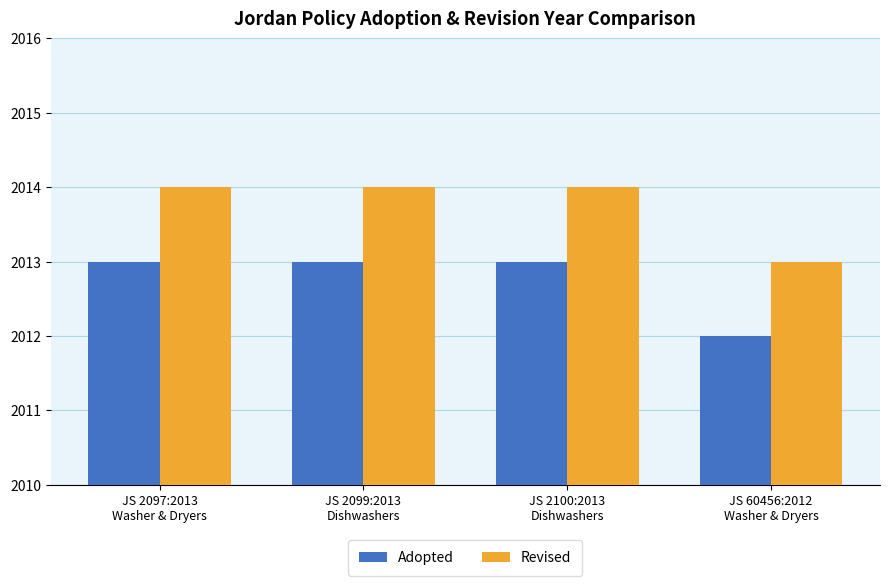

Count the number of categories in the chart.

4